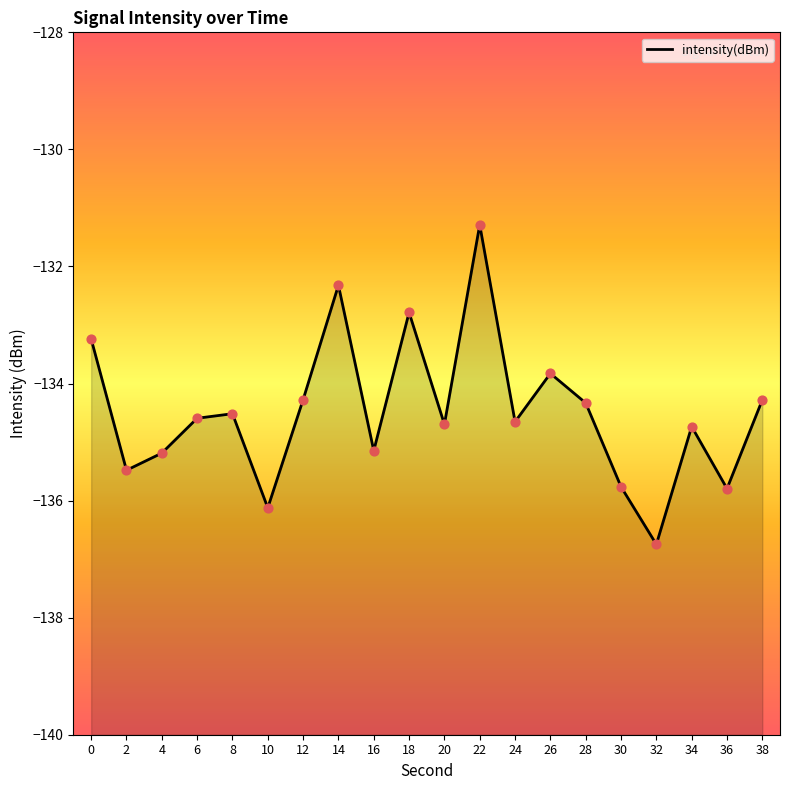

What is the change in value from 10 to 14?

+3.8